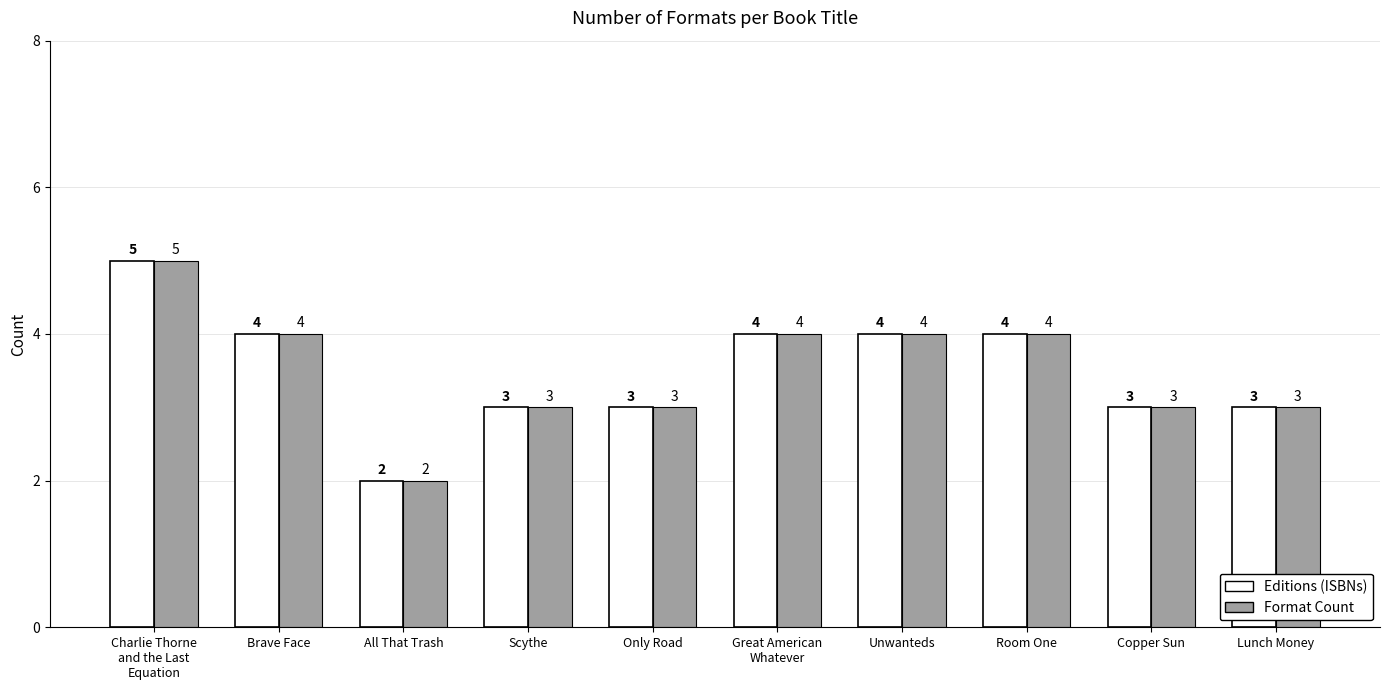

What is the sum of the Editions (ISBNs) values at Scythe and Lunch Money?

6